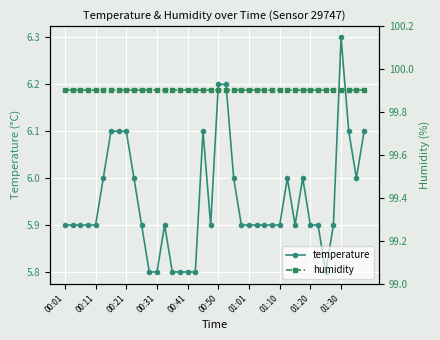

True or false: temperature has more than 0 interior local peaks.

True